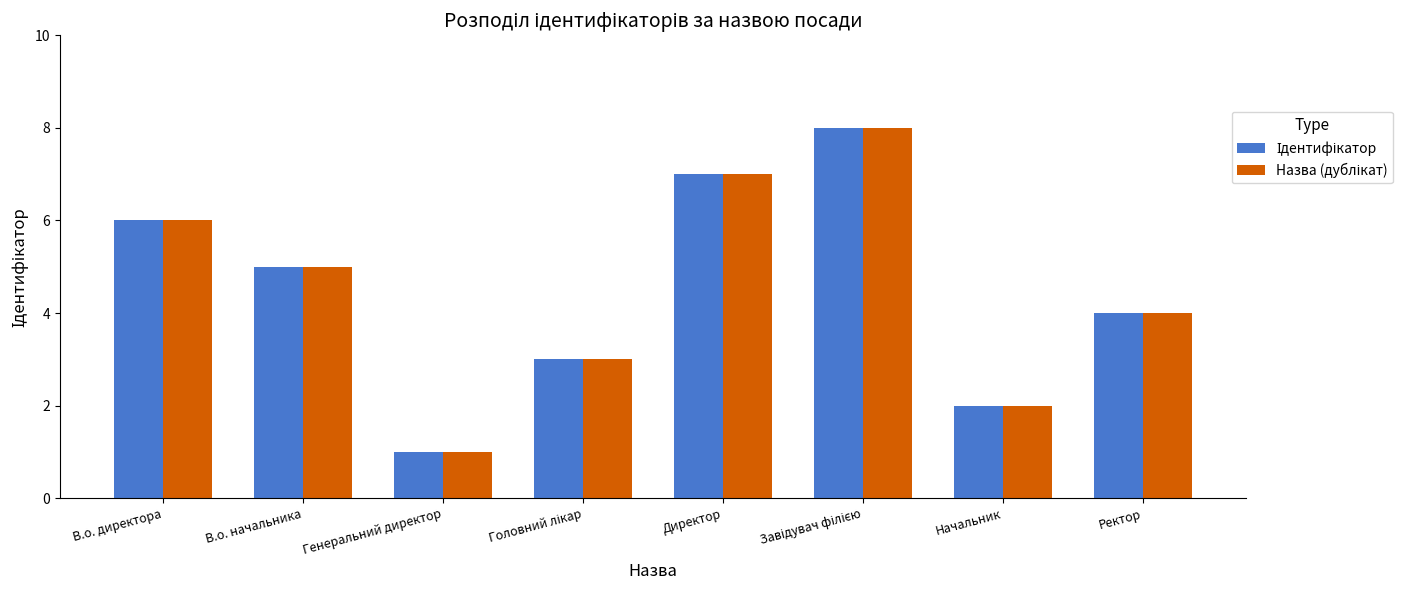

Which label corresponds to the smallest value in the chart?

Генеральний директор